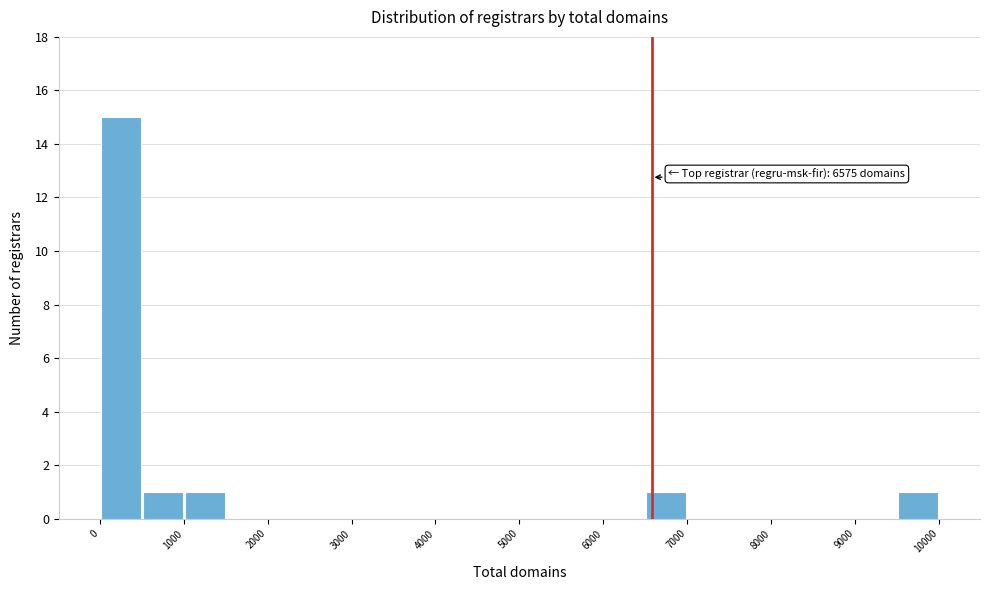

Which range on the x-axis has the tallest bar?

0 to 500